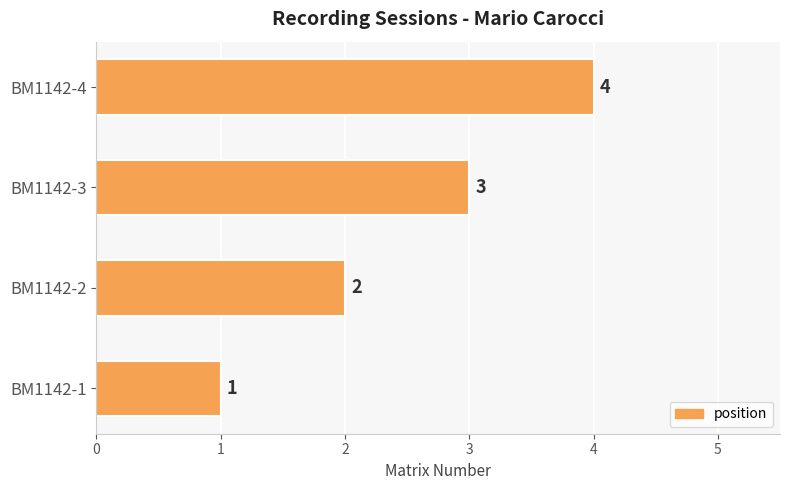

The value at BM1142-4 is 2. True or false?

False